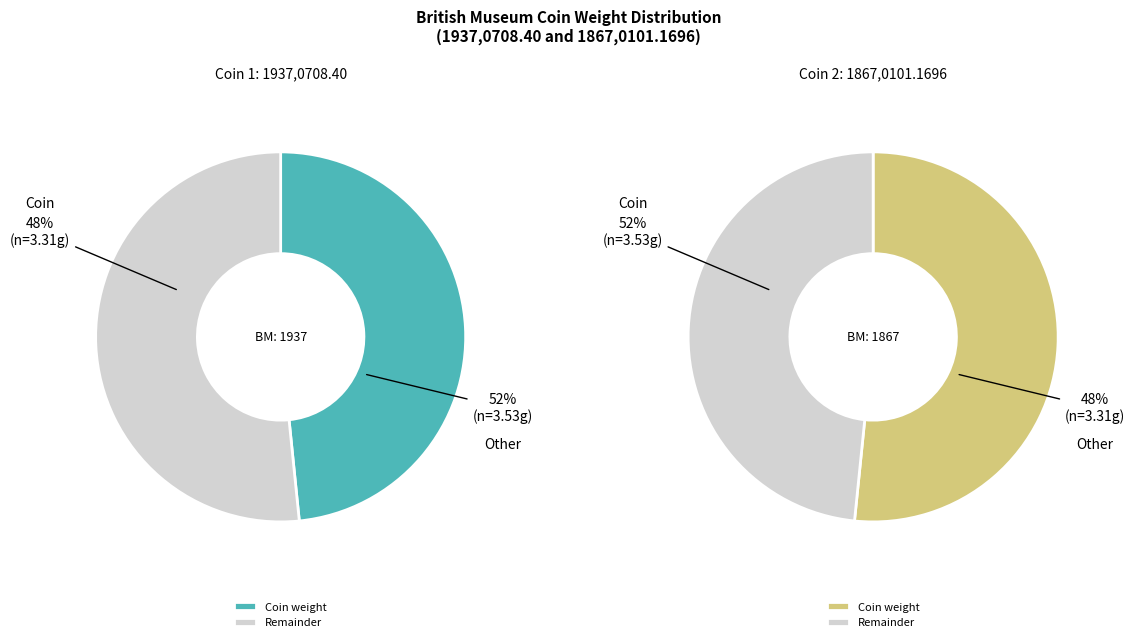

Count the number of slices in the pie.

2